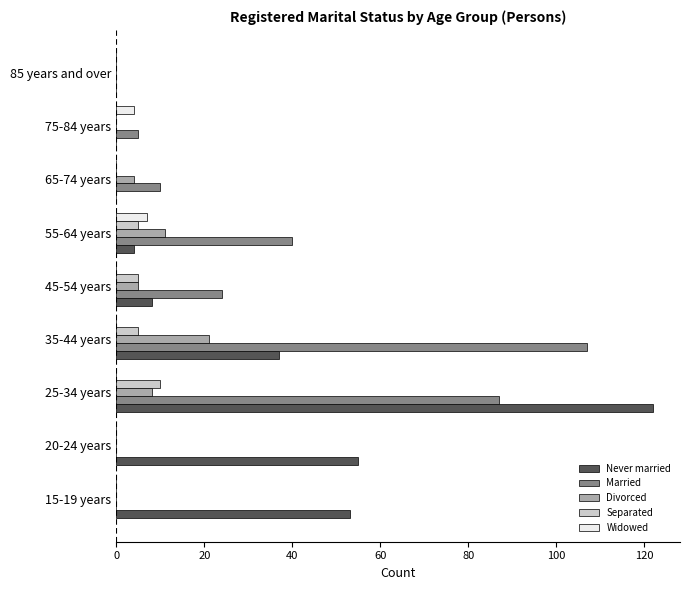

Is it true that Widowed equals 0 at 45-54 years?

True